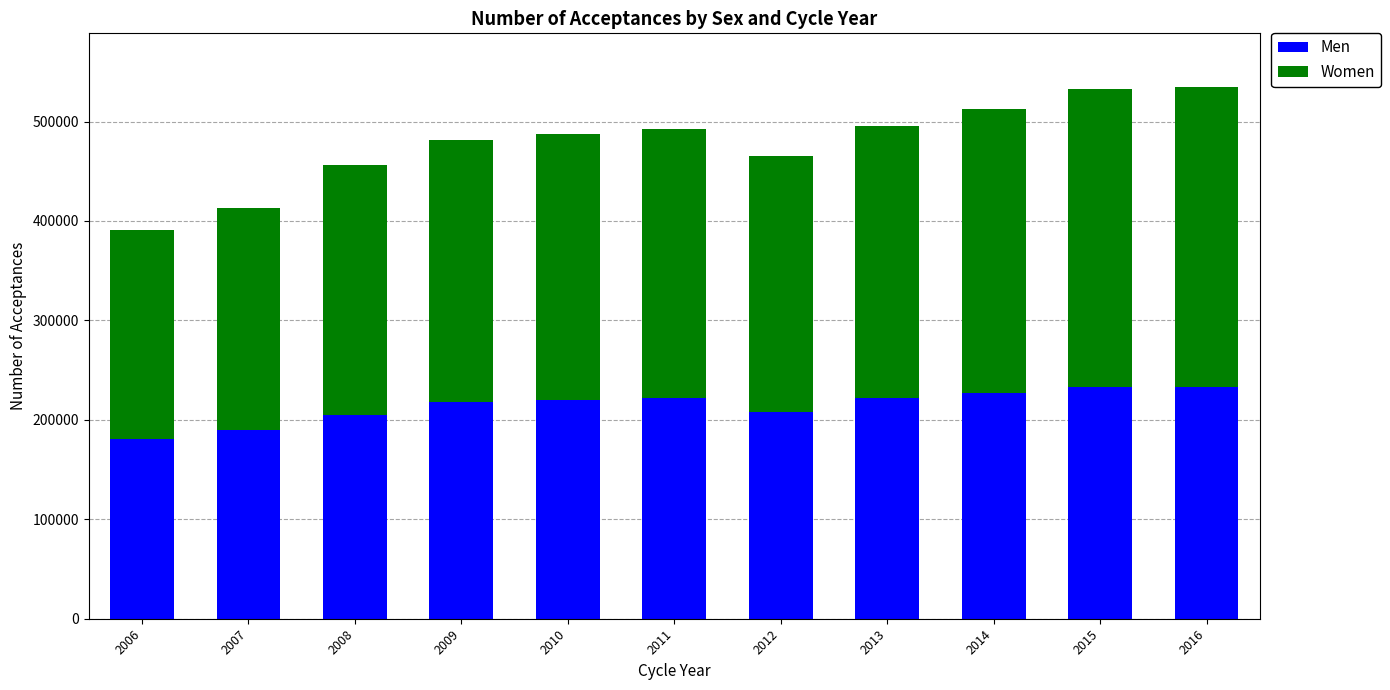

The Men series shows 71743 at 2010. True or false?

False